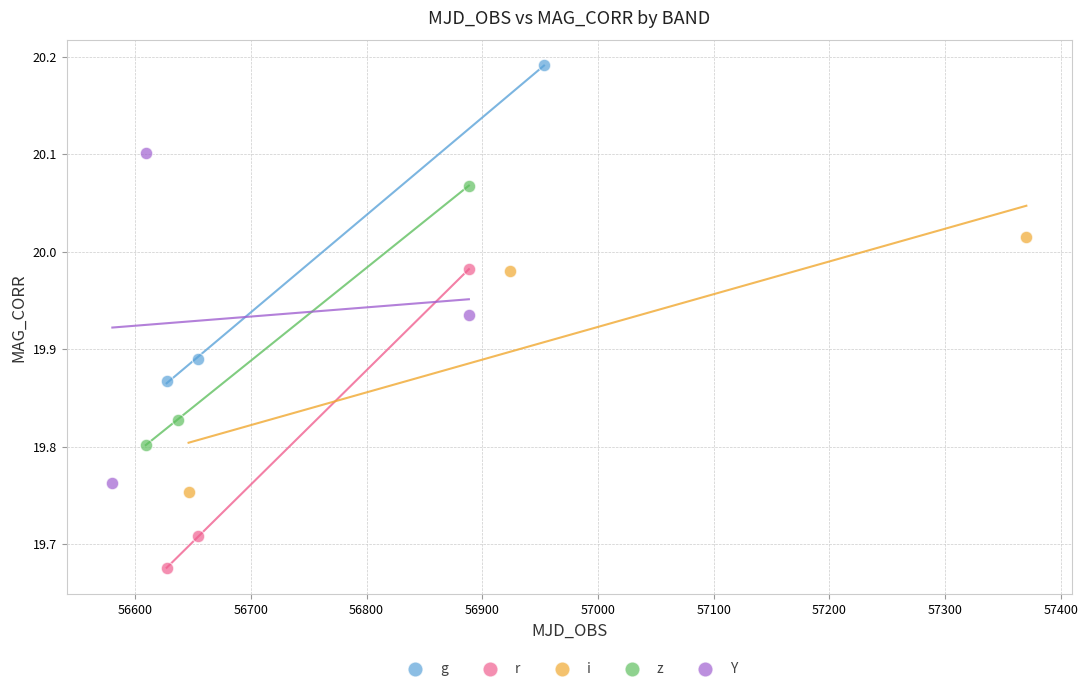

What are all the series names shown in the legend?

g, r, i, z, Y